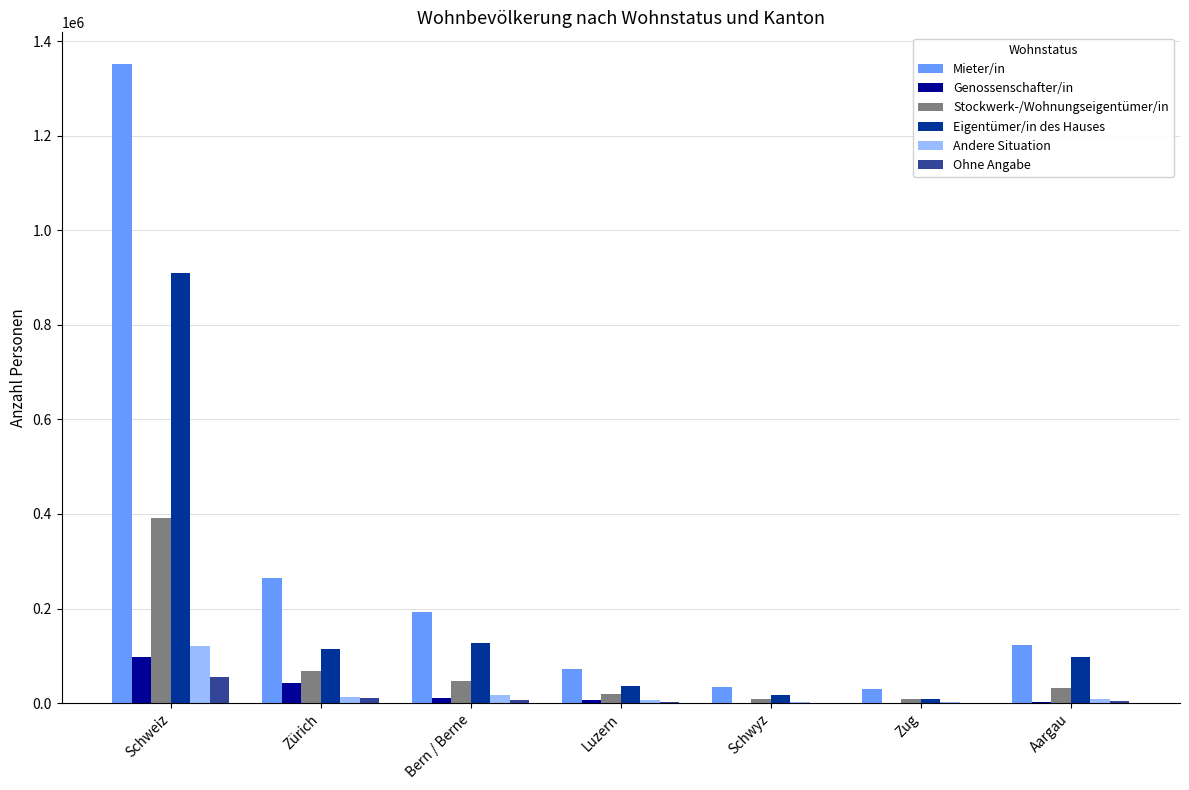

What is the sum of all Eigentümer/in des Hauses values?

1314119